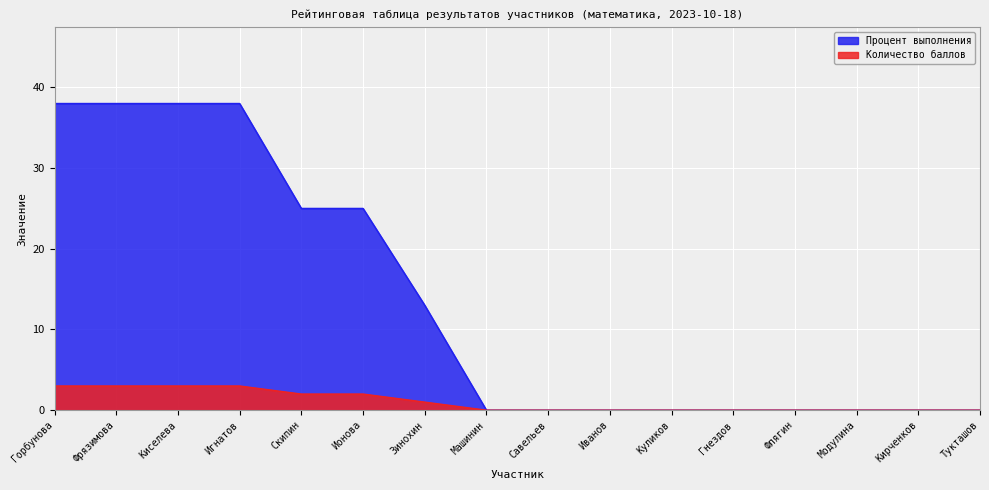

Rank the series at Савельев from highest to lowest value.

Количество баллов, Процент выполнения